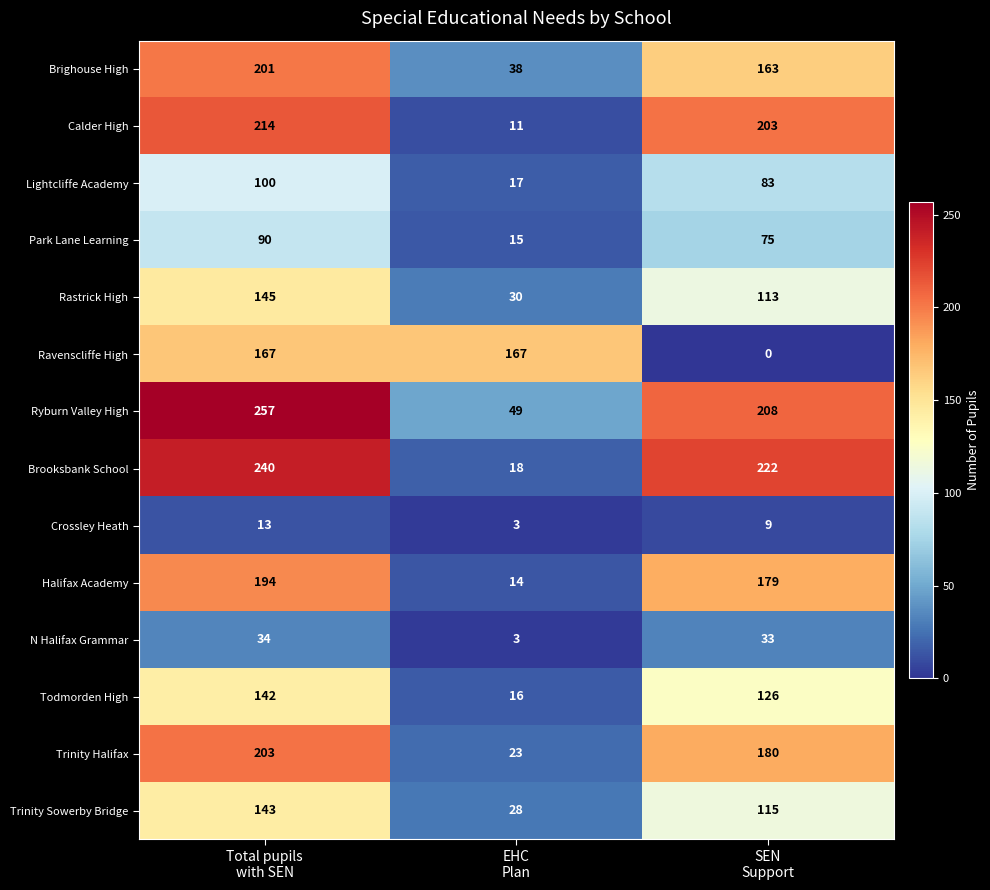

Count the number of data series in this chart.

14